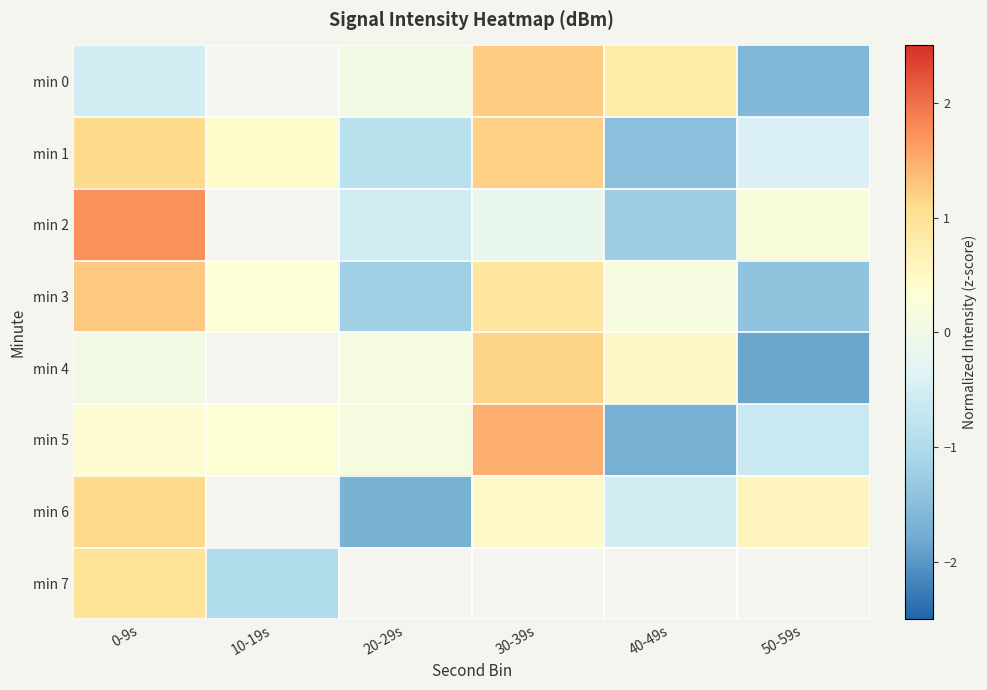

How many positive values does the min 6 series have?

3